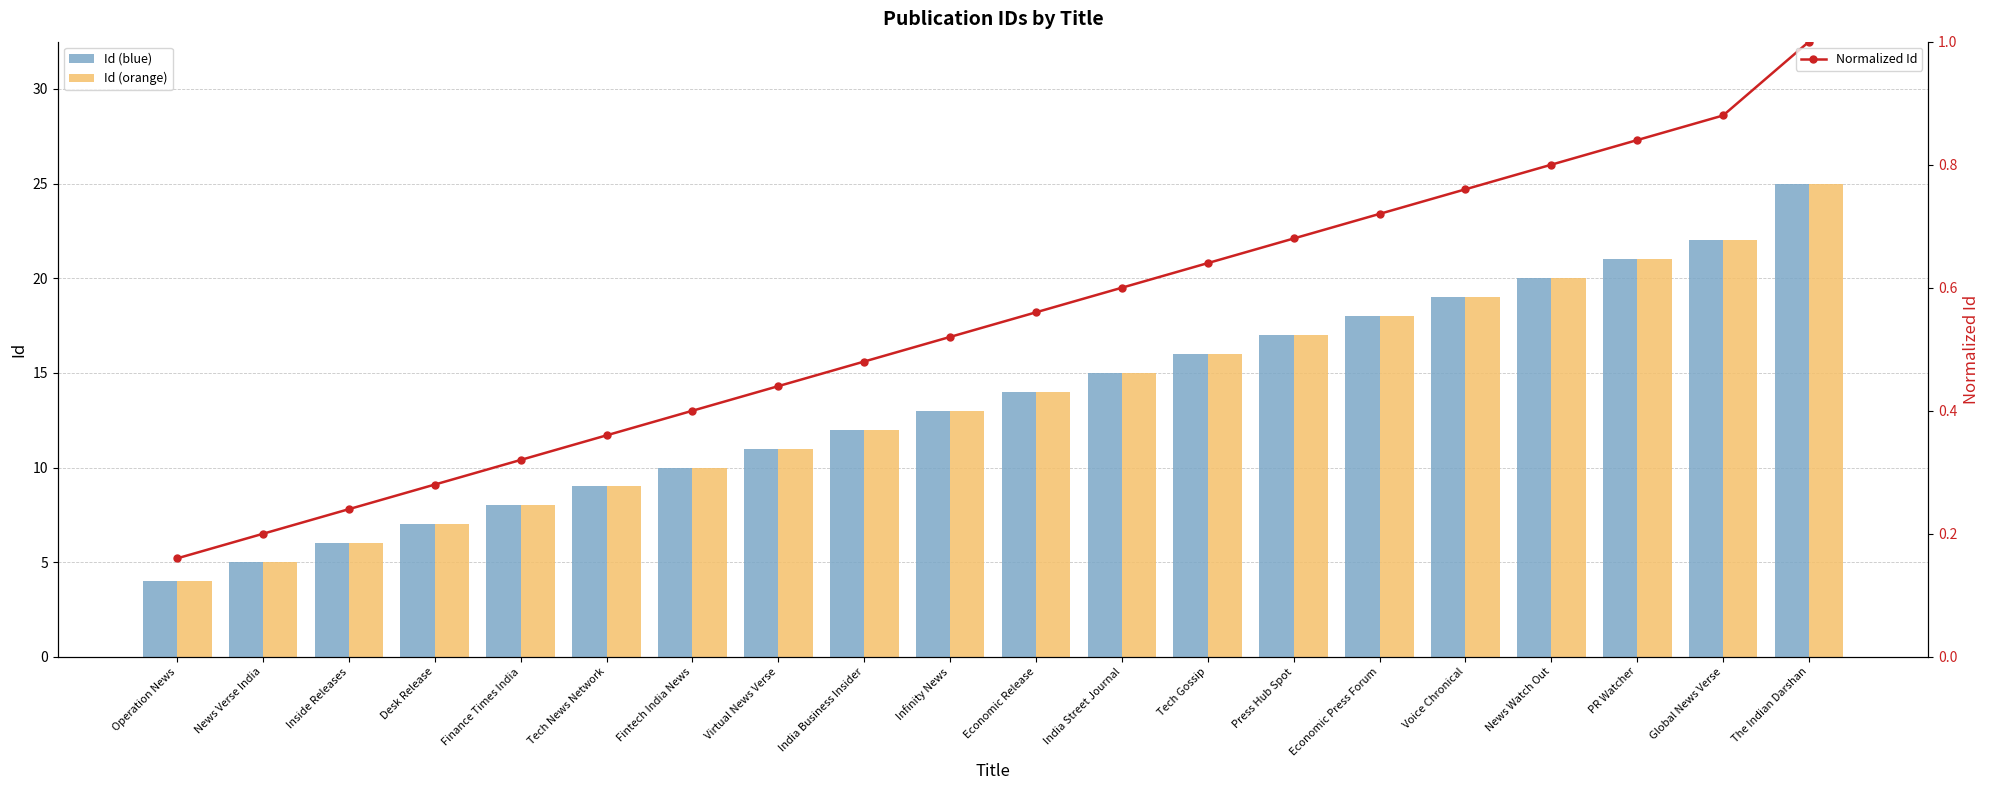

Between Infinity News and Virtual News Verse, which is larger?

Infinity News